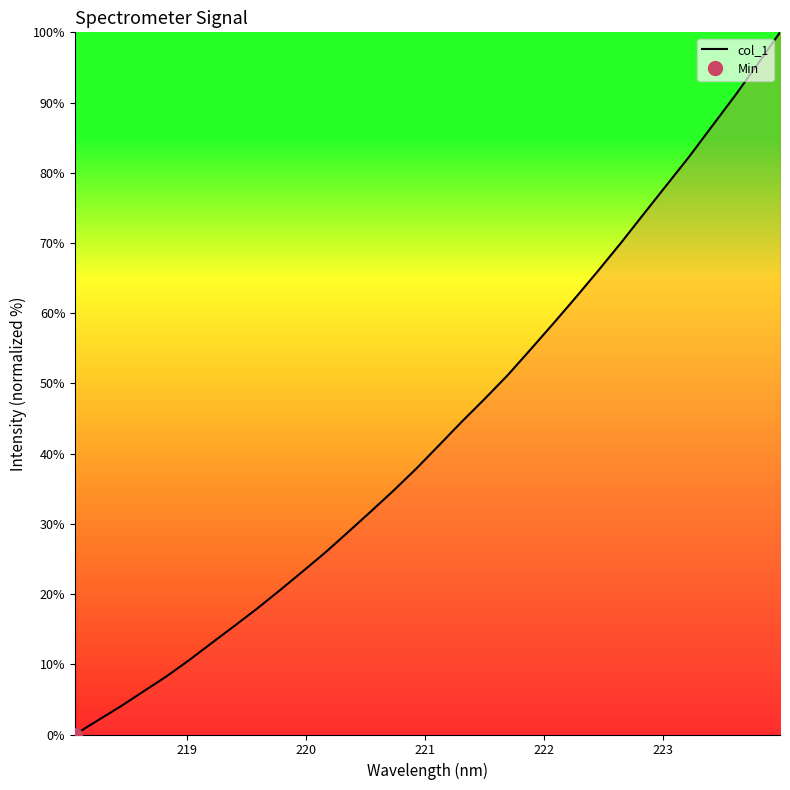

What is the average value?

43.2